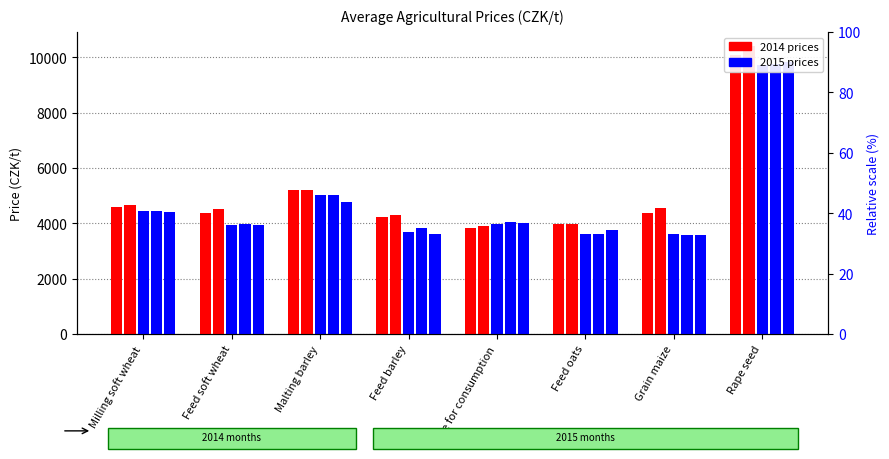

Which category has the lowest value in the 2015 M4 series?

Grain maize